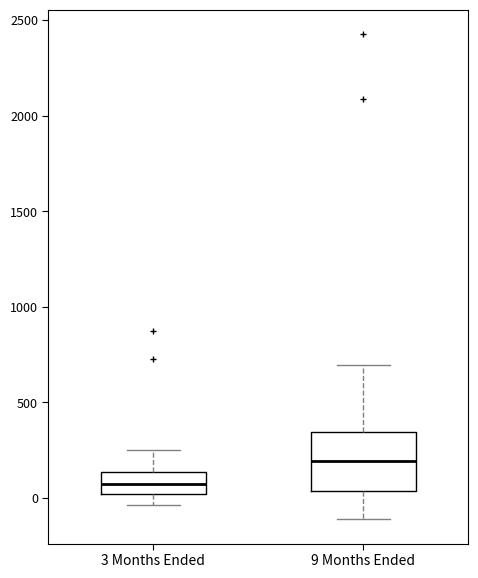

Reading left to right, read every box against the y-axis: the position of its median line, the range the box covers, and the ends of its whiskers. The values are not printed on the chart, so give them approximately, as read against the axis.

3 Months Ended: median 50, box 0 to 150, whiskers -50 to 250
9 Months Ended: median 200, box 50 to 350, whiskers -100 to 700